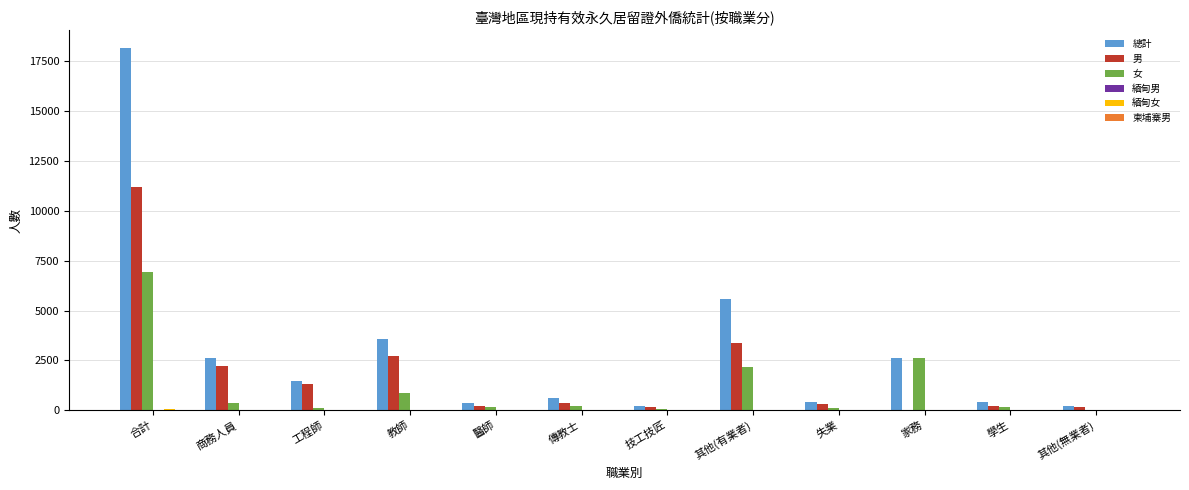

At which category is the sum across all series the highest?

合計